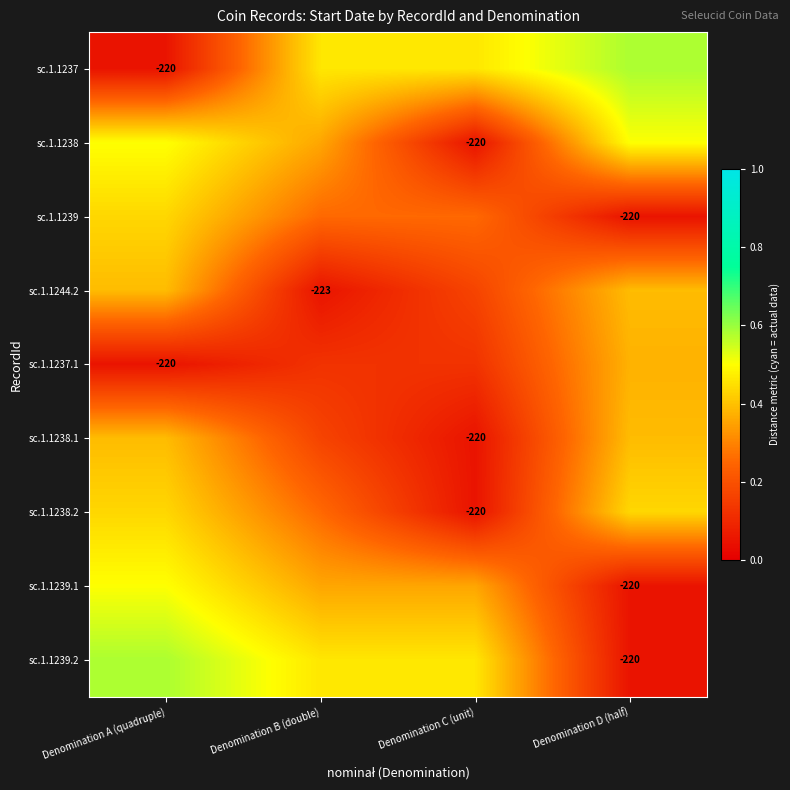

Where is sc.1.1237.1 nearest to the value 0?

Denomination A (quadruple)